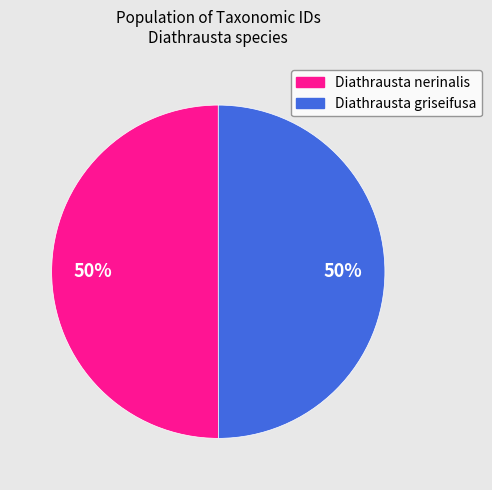

To the nearest percent, what percentage of the pie is Diathrausta nerinalis?

50%